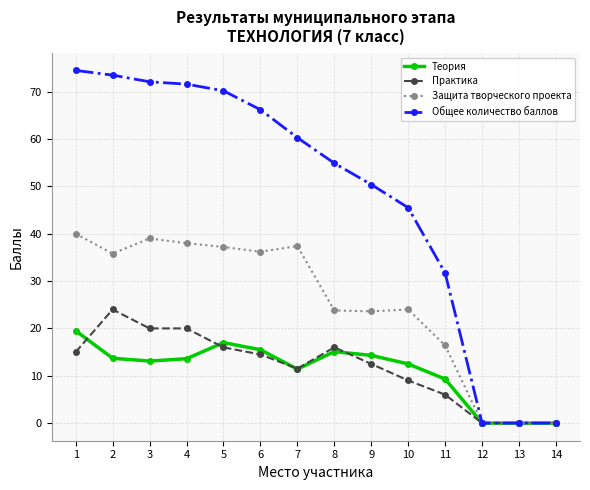

Between 2 and 10, which series saw the biggest shift?

Общее количество баллов